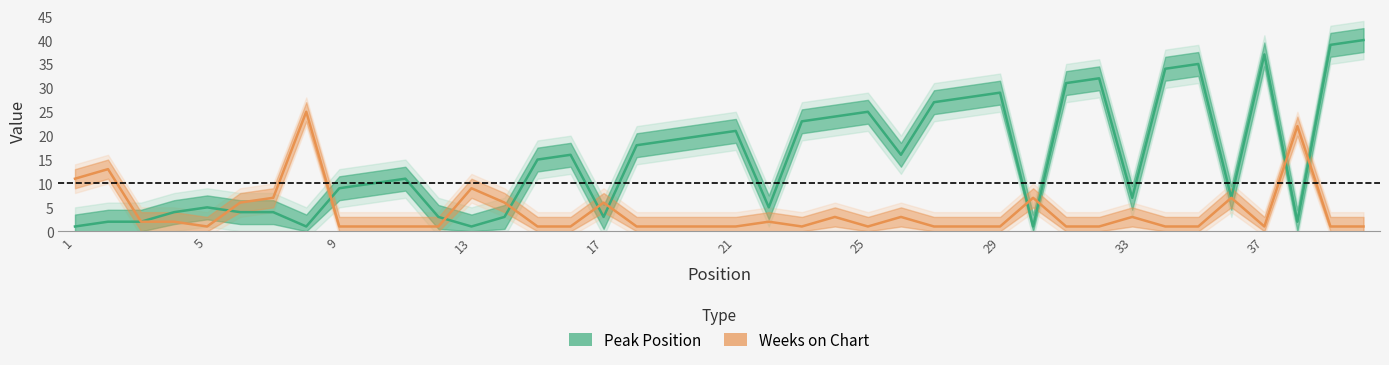

At which label does Peak Position reach its minimum?

1